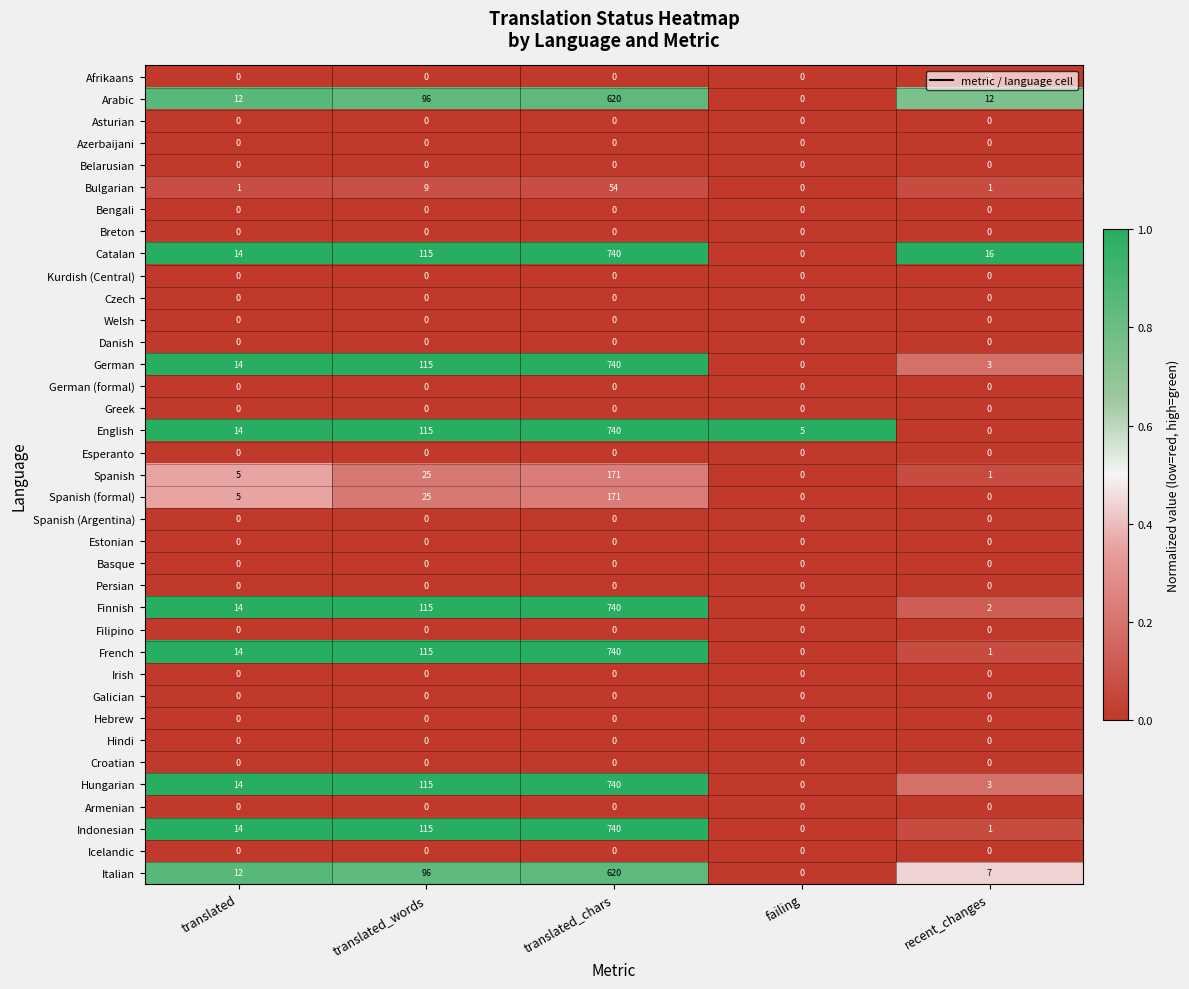

What is the greatest value displayed?

740